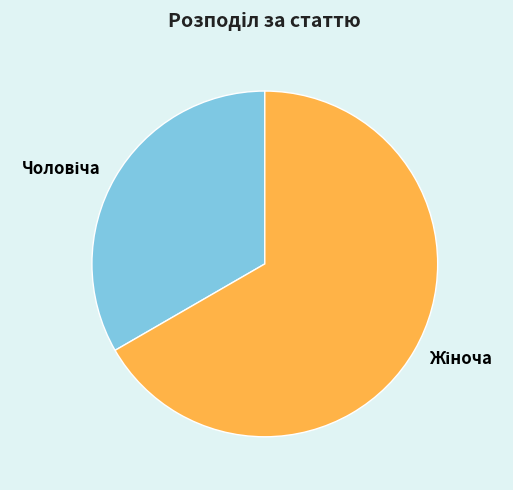

Is there a majority slice in this chart?

Yes